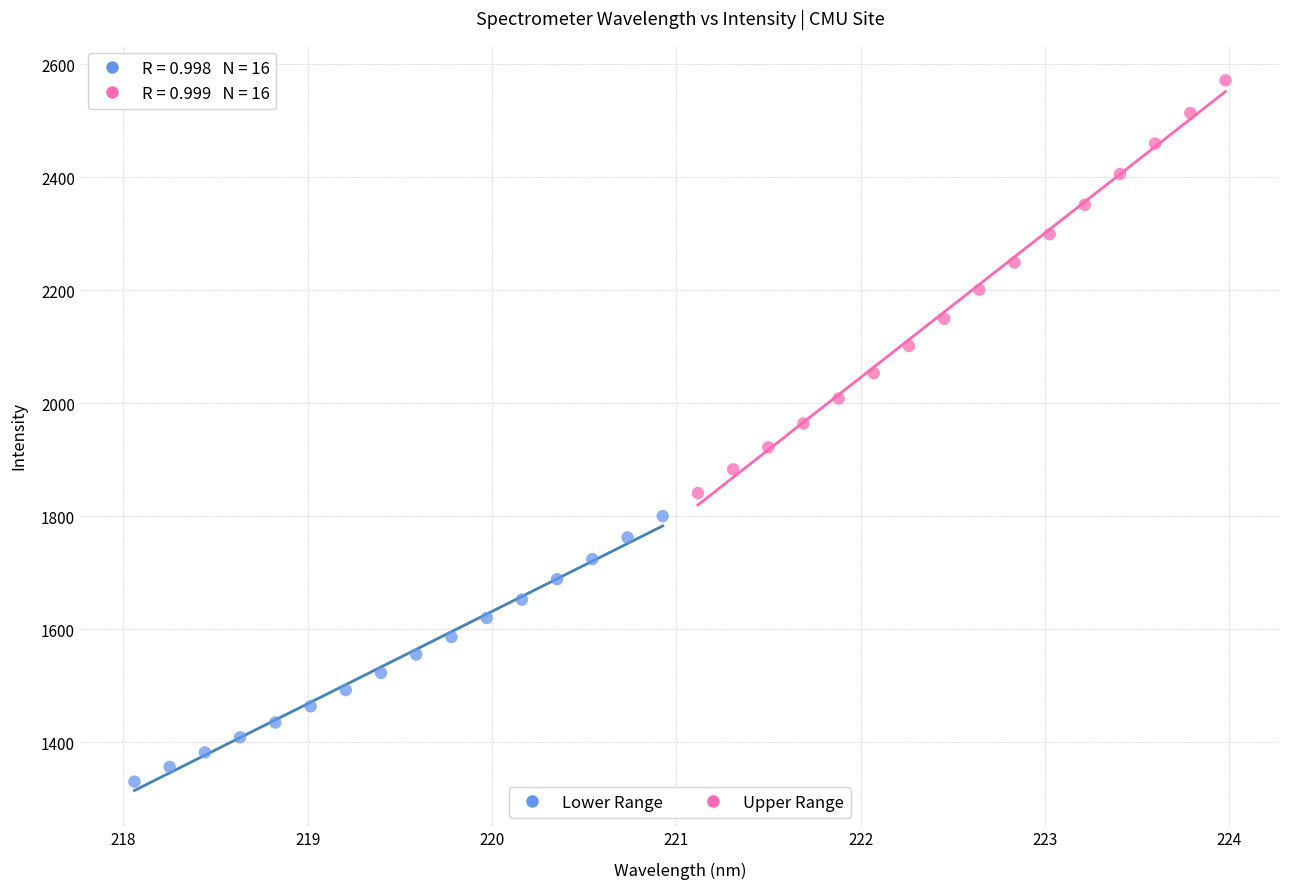

Which series contains the lowest Y value?

Lower Range